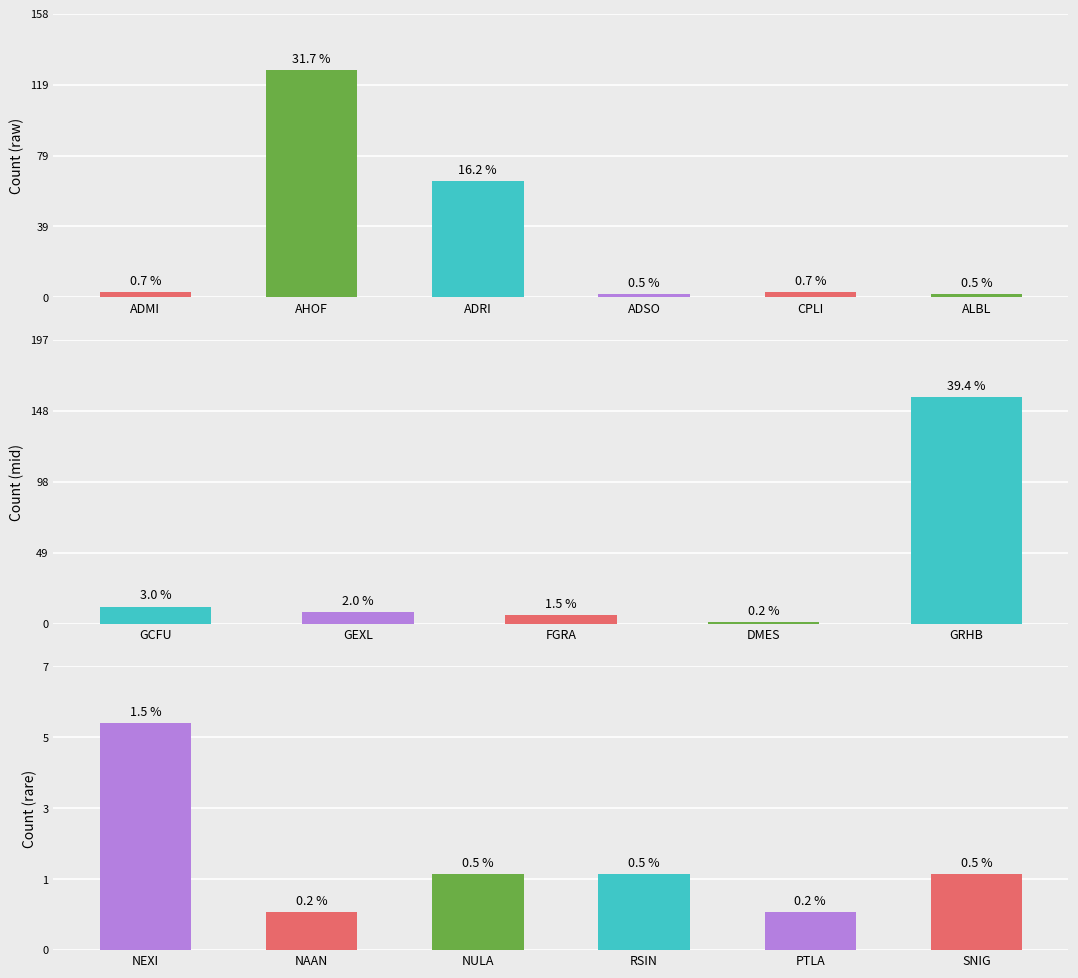

The chart shows a value of 2 at NAAN. True or false?

False